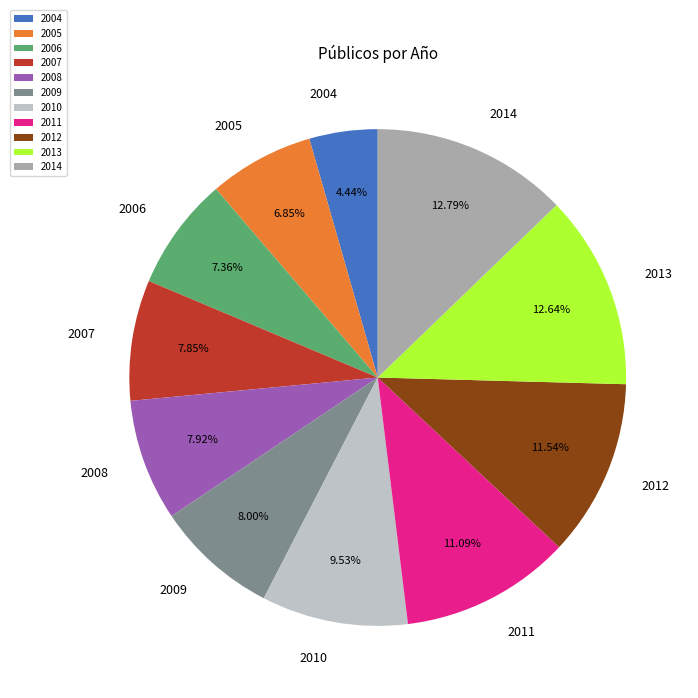

True or false: 2014 accounts for 19% of the total.

False